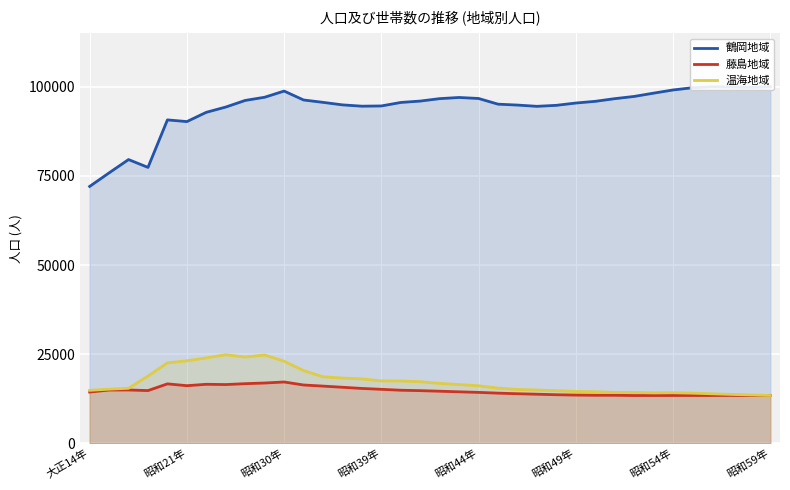

What is the average value of the 温海地域 series?

17279